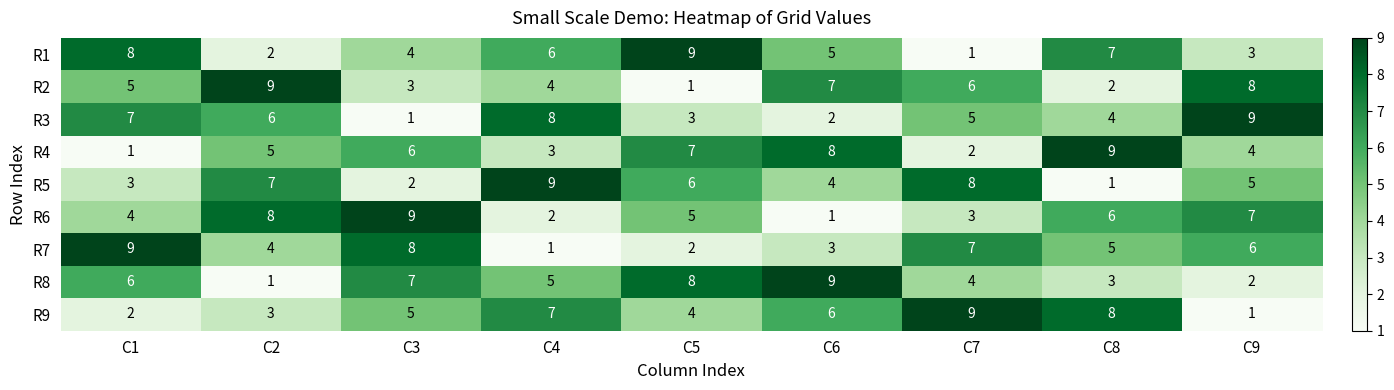

The R9 series shows 4 at C5. True or false?

True